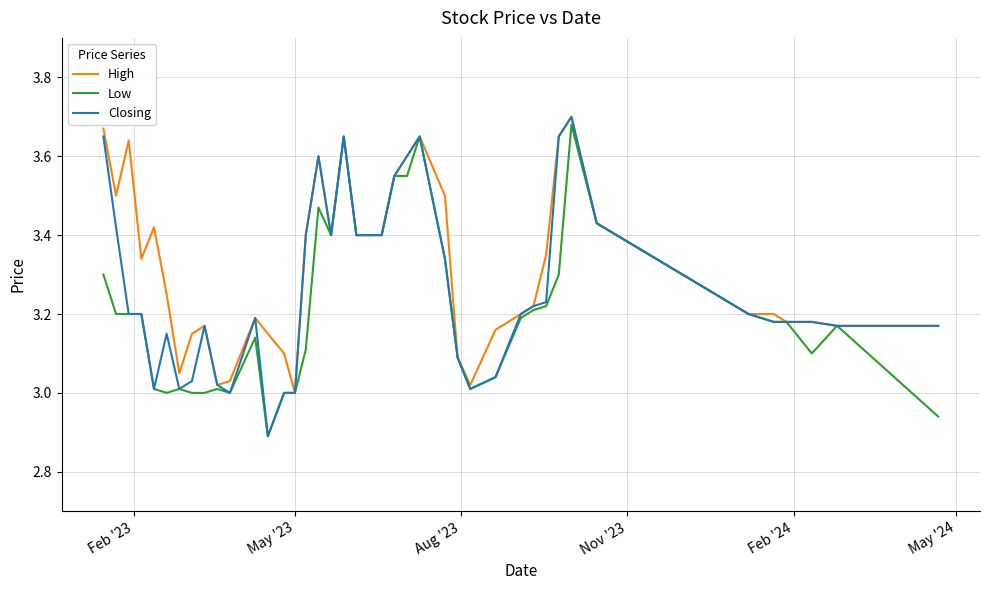

What are all the series names shown in the legend?

High, Low, Closing